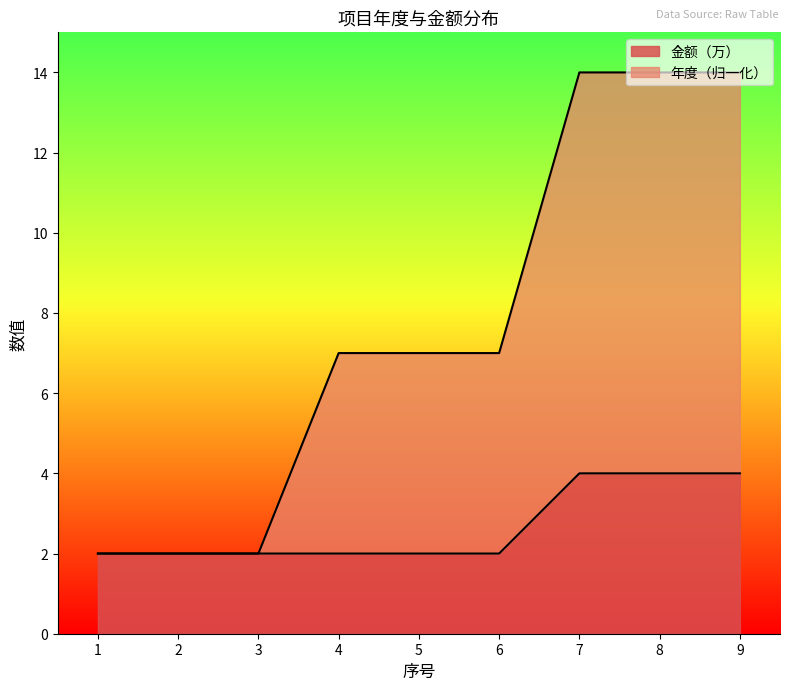

Reading left to right, list all the values displayed in this chart.

年度: 2	2	2	7	7	7	14	14	14
金额（万）: 2	2	2	2	2	2	4	4	4